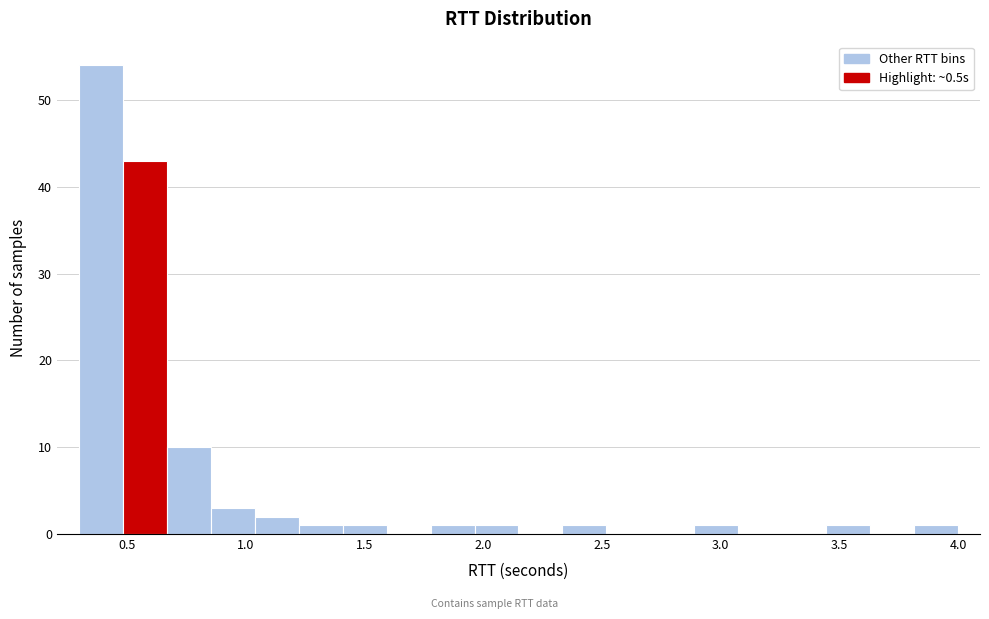

Around what value on the x-axis is the tallest bar? Give the approximate position of its centre, as read against the axis.

0.40